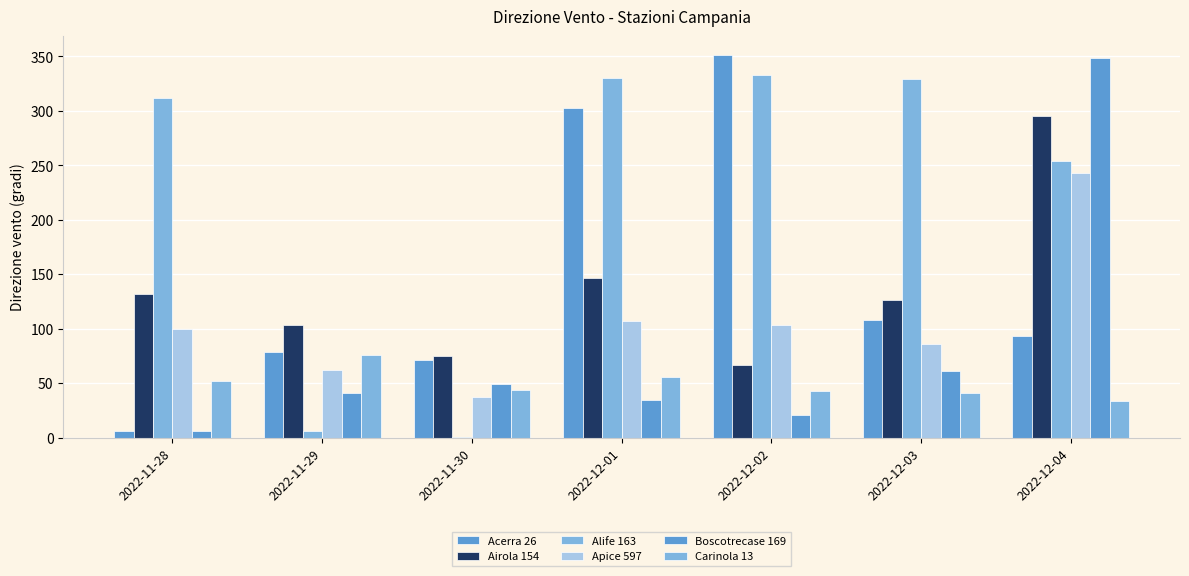

Which series has the largest total across all categories?

Alife 163